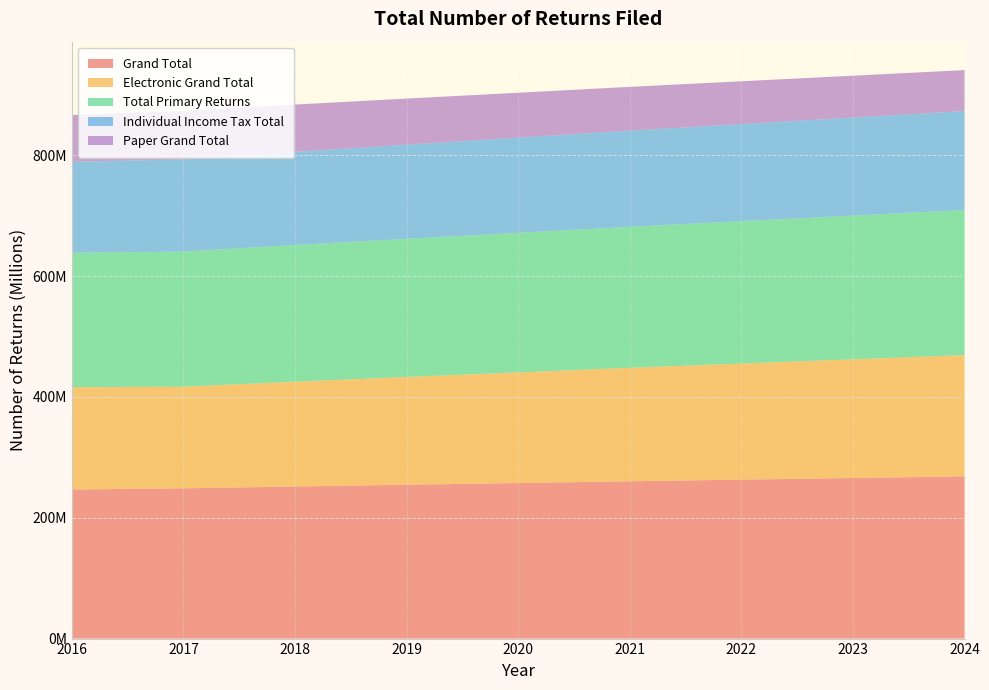

Reading right to left, transcribe all the data shown in this chart.

Grand Total: 268573200	265842500	263140100	260396400	257508000	254692300	251816200	248741200	246799873
Electronic Grand Total: 200824200	196582400	192287100	187970500	183278700	178483600	173586300	168360800	169447911
Total Primary Returns: 240107700	237868700	235657500	233403500	231027300	228699000	226289100	223701100	222596272
Individual Income Tax Total: 163995500	162411200	160832300	159294000	157687200	156004100	154257500	152484300	150640089
Paper Grand Total: 67749000	69260100	70853000	72425900	74229300	76208600	78229800	80380400	77351962